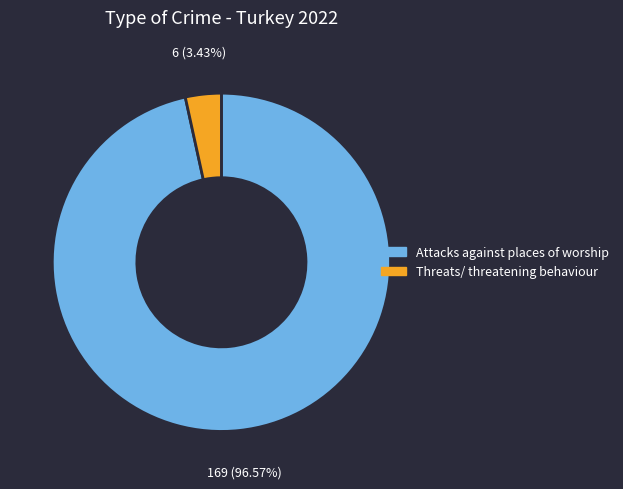

Approximately how many times larger is the value at Attacks against places of worship compared to Threats/ threatening behaviour?

28.2